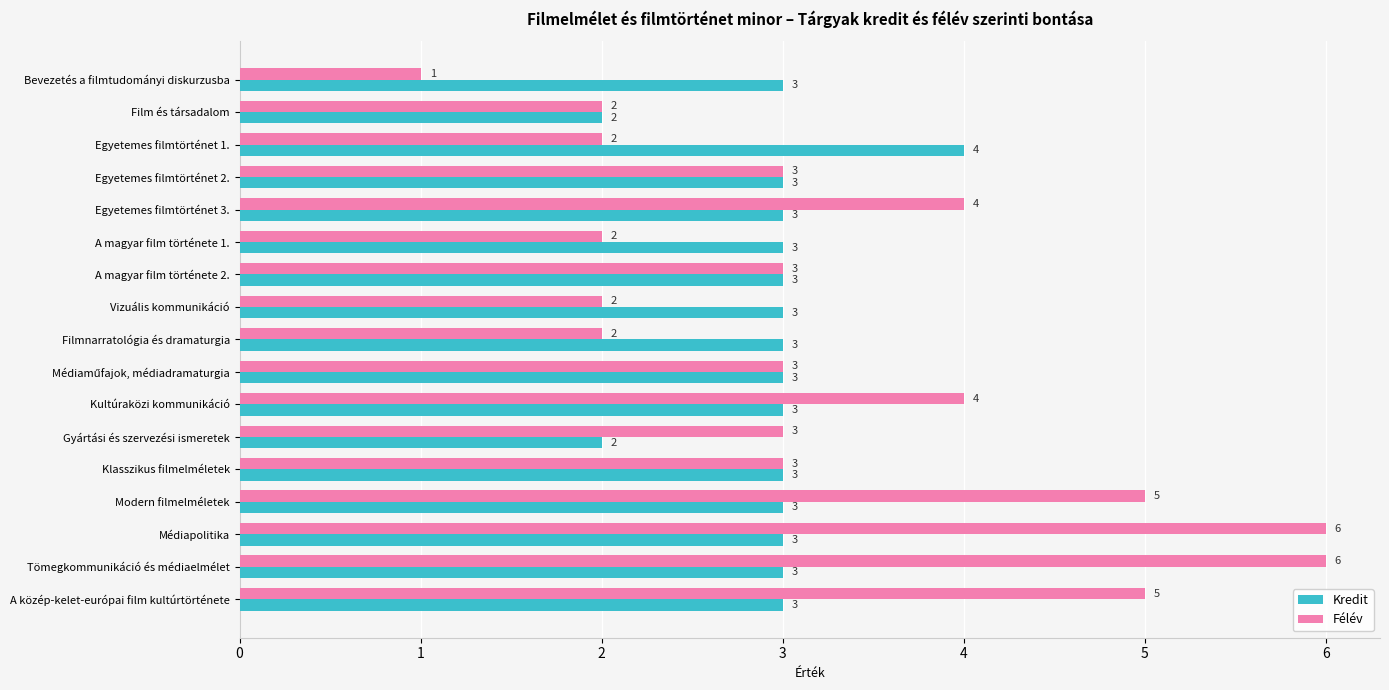

Rank the series at Filmnarratológia és dramaturgia from lowest to highest value.

Félév, Kredit